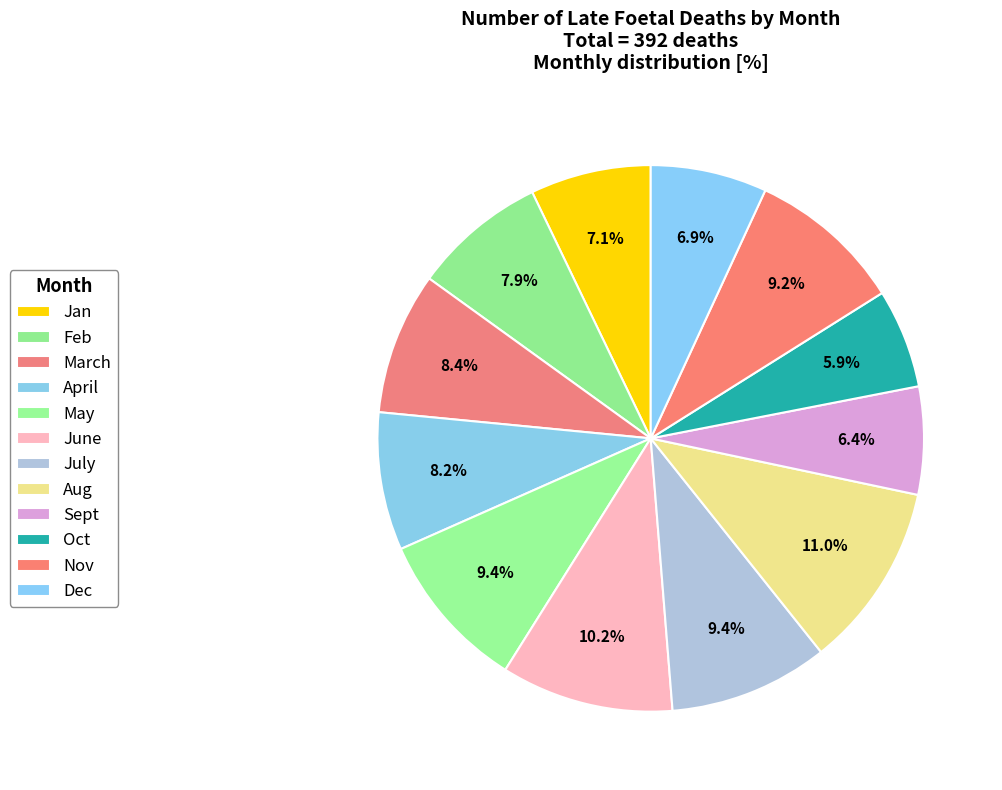

Count the number of slices in the pie.

12